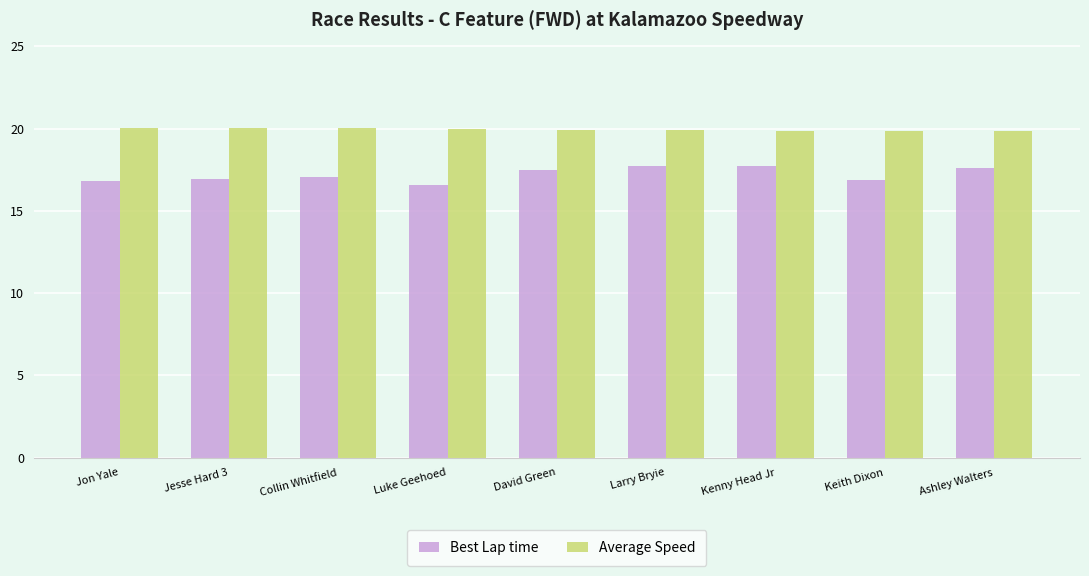

What is the total value across all series at Keith Dixon?

36.7